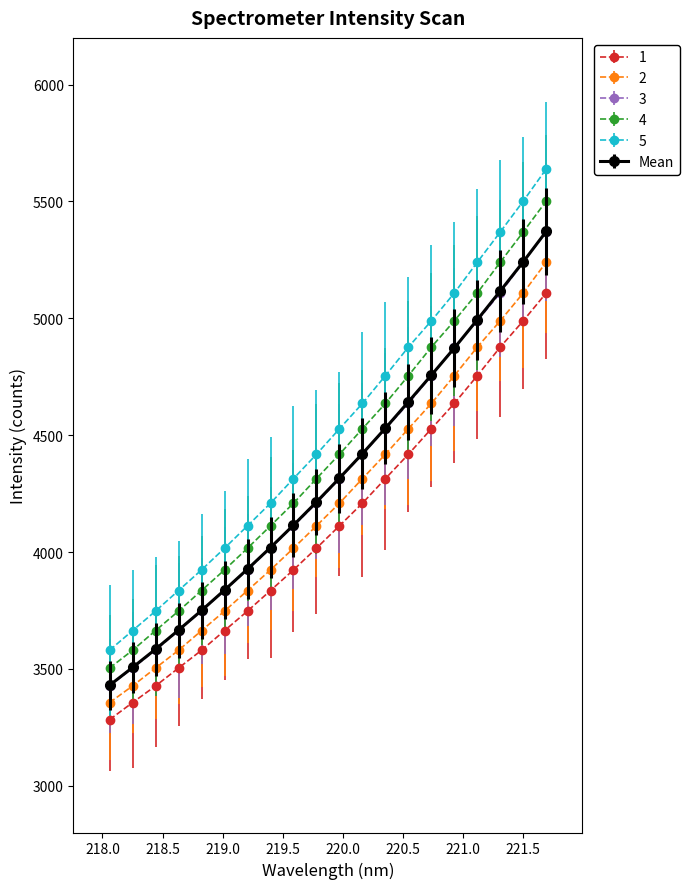

What are all the series names shown in the legend?

1, 2, 3, 4, 5, Mean